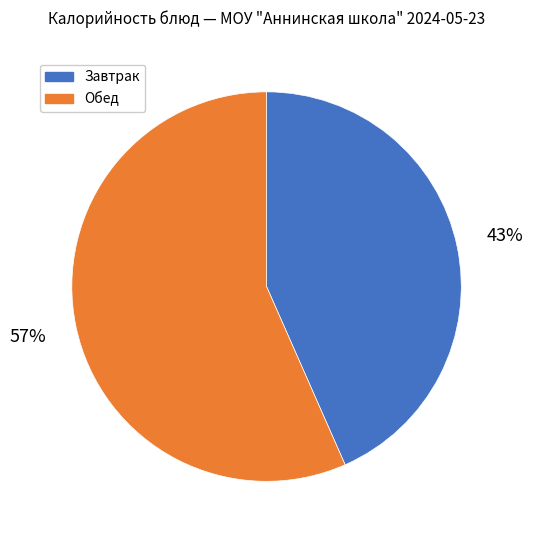

Which category has the smallest portion of the pie?

Завтрак